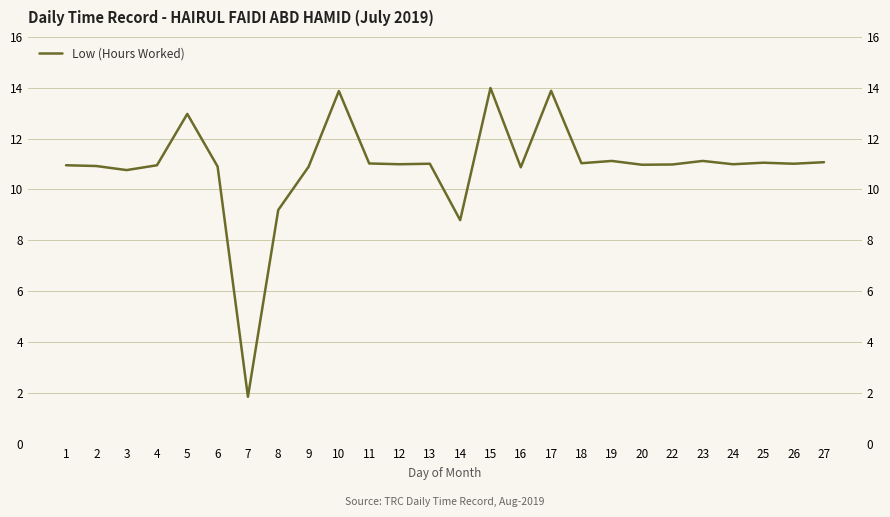

What is the value of the 16th point from the left?

10.9